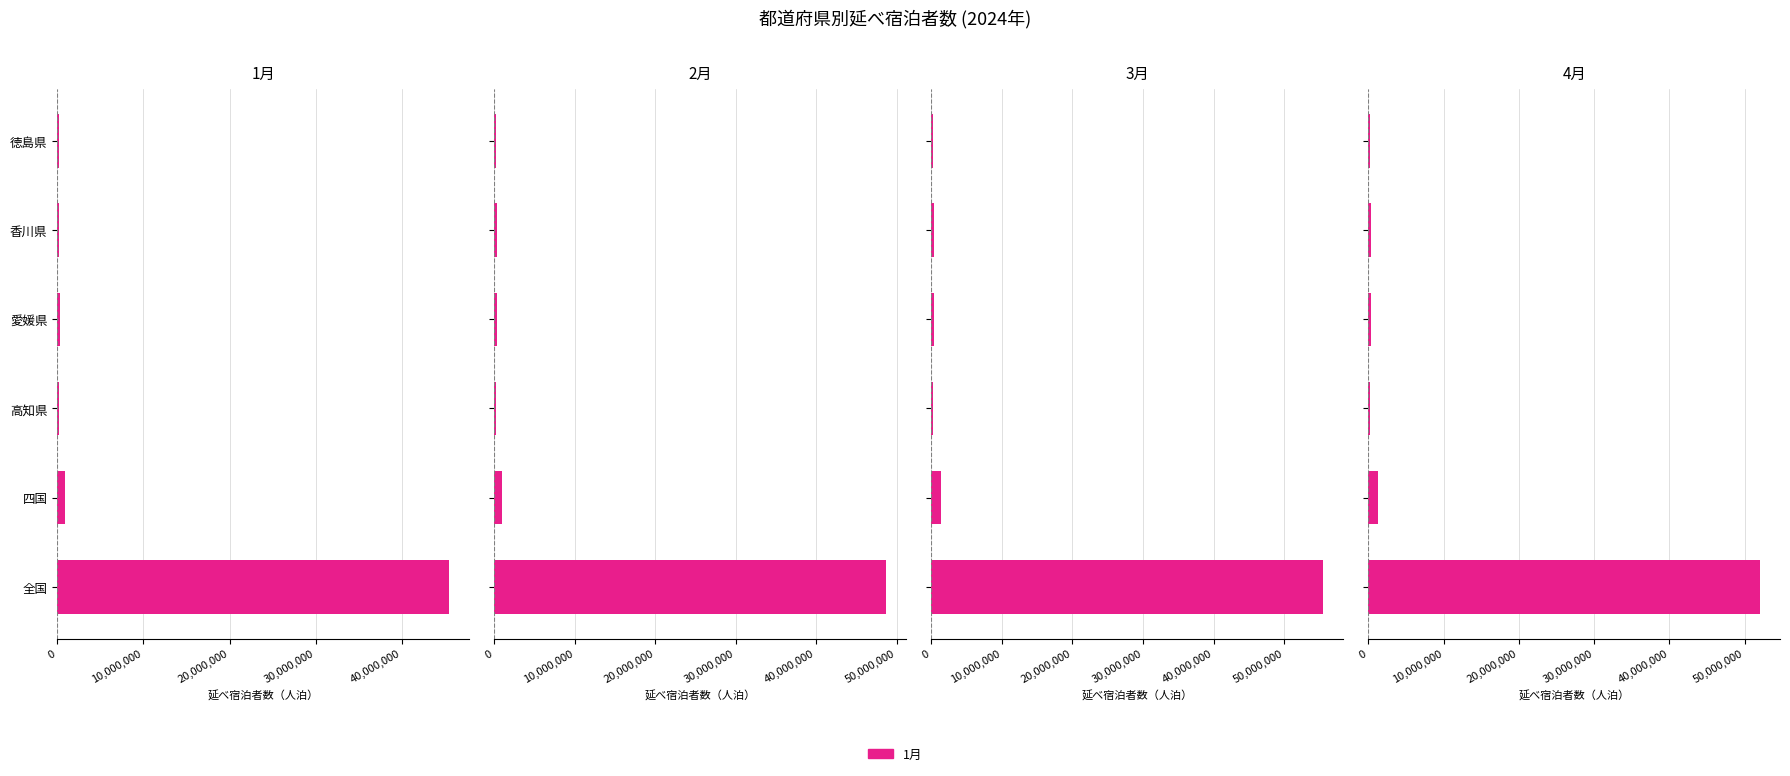

Is the value of 3月 at 全国 greater than the value of 4月 at 徳島県?

Yes